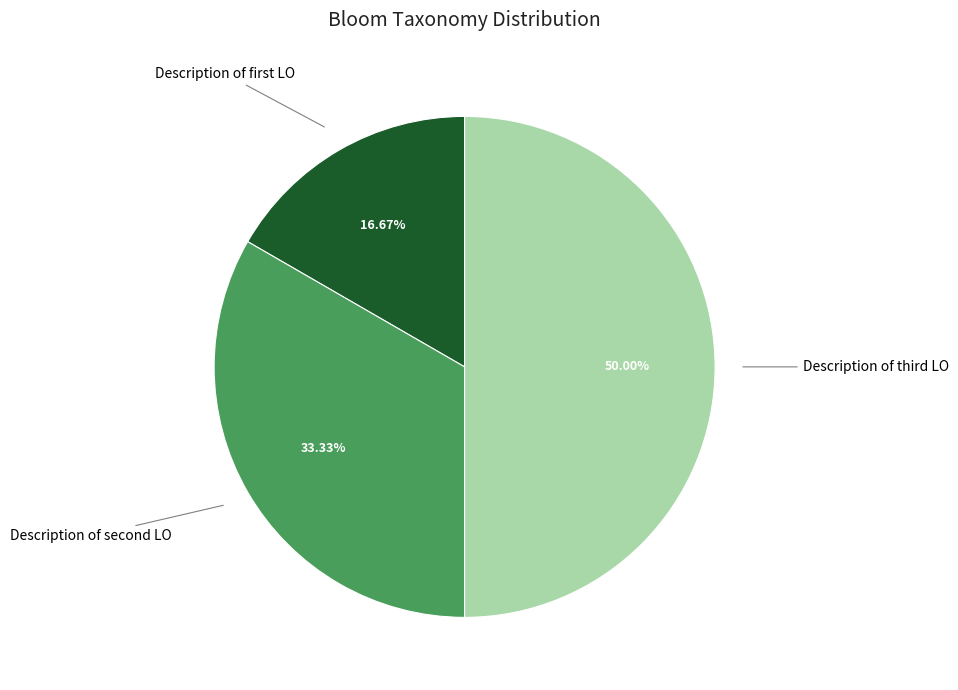

How many segments does this pie chart have?

3